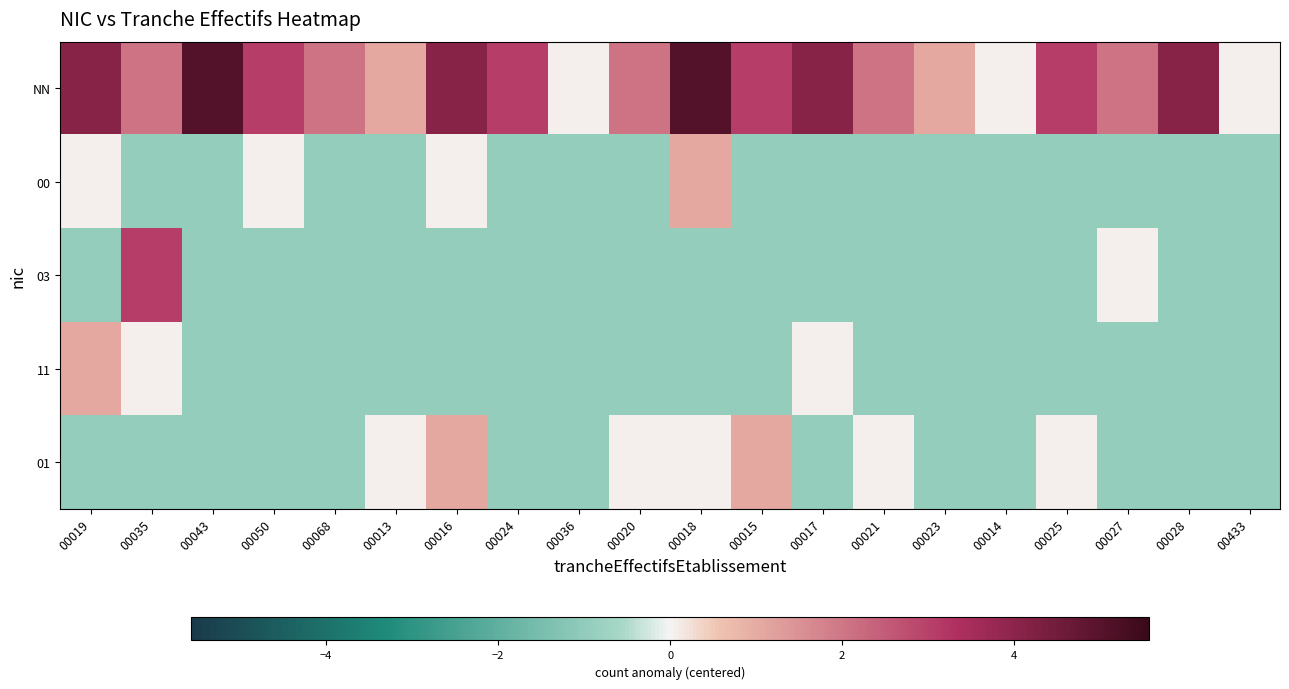

Reading left to right, what are all the values shown in this chart?

NN: 00019=4.1	00035=2.1	00043=5.1	00050=3.1	00068=2.1	00013=1.1	00016=4.1	00024=3.1	00036=0.1	00020=2.1	00018=5.1	00015=3.1	00017=4.1	00021=2.1	00023=1.1	00014=0.1	00025=3.1	00027=2.1	00028=4.1	00433=0.1
00: 00019=0.1	00035=-0.9	00043=-0.9	00050=0.1	00068=-0.9	00013=-0.9	00016=0.1	00024=-0.9	00036=-0.9	00020=-0.9	00018=1.1	00015=-0.9	00017=-0.9	00021=-0.9	00023=-0.9	00014=-0.9	00025=-0.9	00027=-0.9	00028=-0.9	00433=-0.9
03: 00019=-0.9	00035=3.1	00043=-0.9	00050=-0.9	00068=-0.9	00013=-0.9	00016=-0.9	00024=-0.9	00036=-0.9	00020=-0.9	00018=-0.9	00015=-0.9	00017=-0.9	00021=-0.9	00023=-0.9	00014=-0.9	00025=-0.9	00027=0.1	00028=-0.9	00433=-0.9
11: 00019=1.1	00035=0.1	00043=-0.9	00050=-0.9	00068=-0.9	00013=-0.9	00016=-0.9	00024=-0.9	00036=-0.9	00020=-0.9	00018=-0.9	00015=-0.9	00017=0.1	00021=-0.9	00023=-0.9	00014=-0.9	00025=-0.9	00027=-0.9	00028=-0.9	00433=-0.9
01: 00019=-0.9	00035=-0.9	00043=-0.9	00050=-0.9	00068=-0.9	00013=0.1	00016=1.1	00024=-0.9	00036=-0.9	00020=0.1	00018=0.1	00015=1.1	00017=-0.9	00021=0.1	00023=-0.9	00014=-0.9	00025=0.1	00027=-0.9	00028=-0.9	00433=-0.9